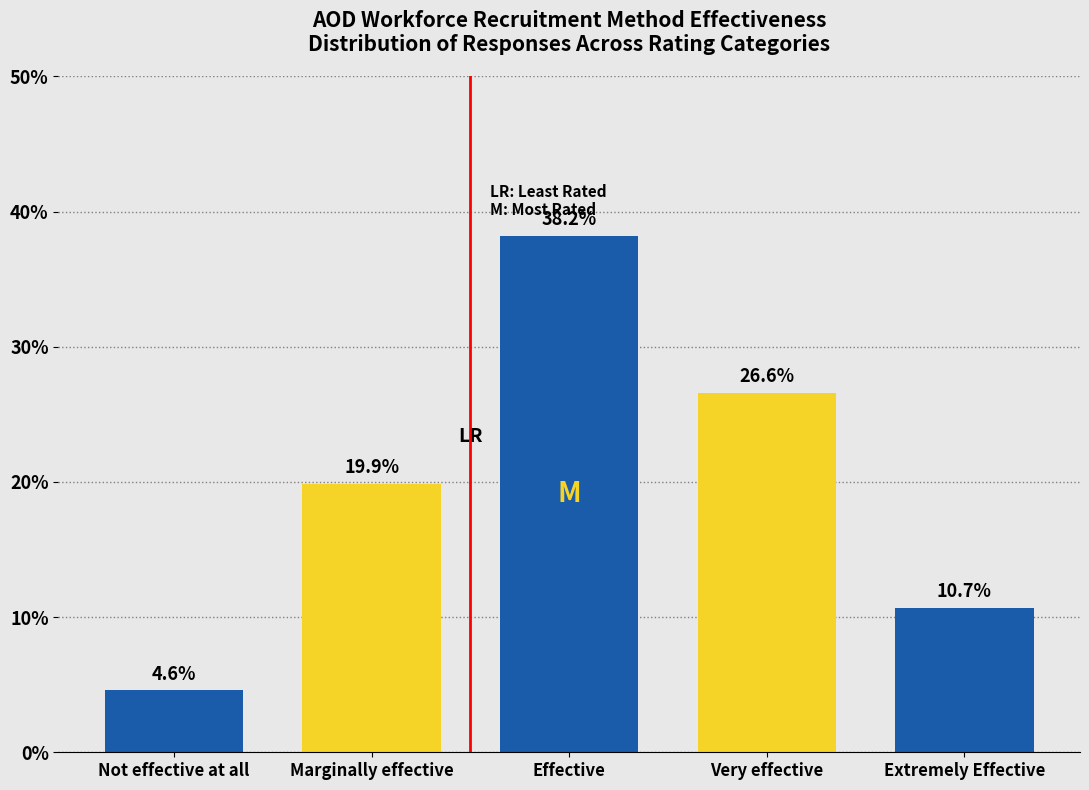

Reading right to left, transcribe all the data shown in this chart.

Extremely Effective=10.7	Very effective=26.6	Effective=38.2	Marginally effective=19.9	Not effective at all=4.6